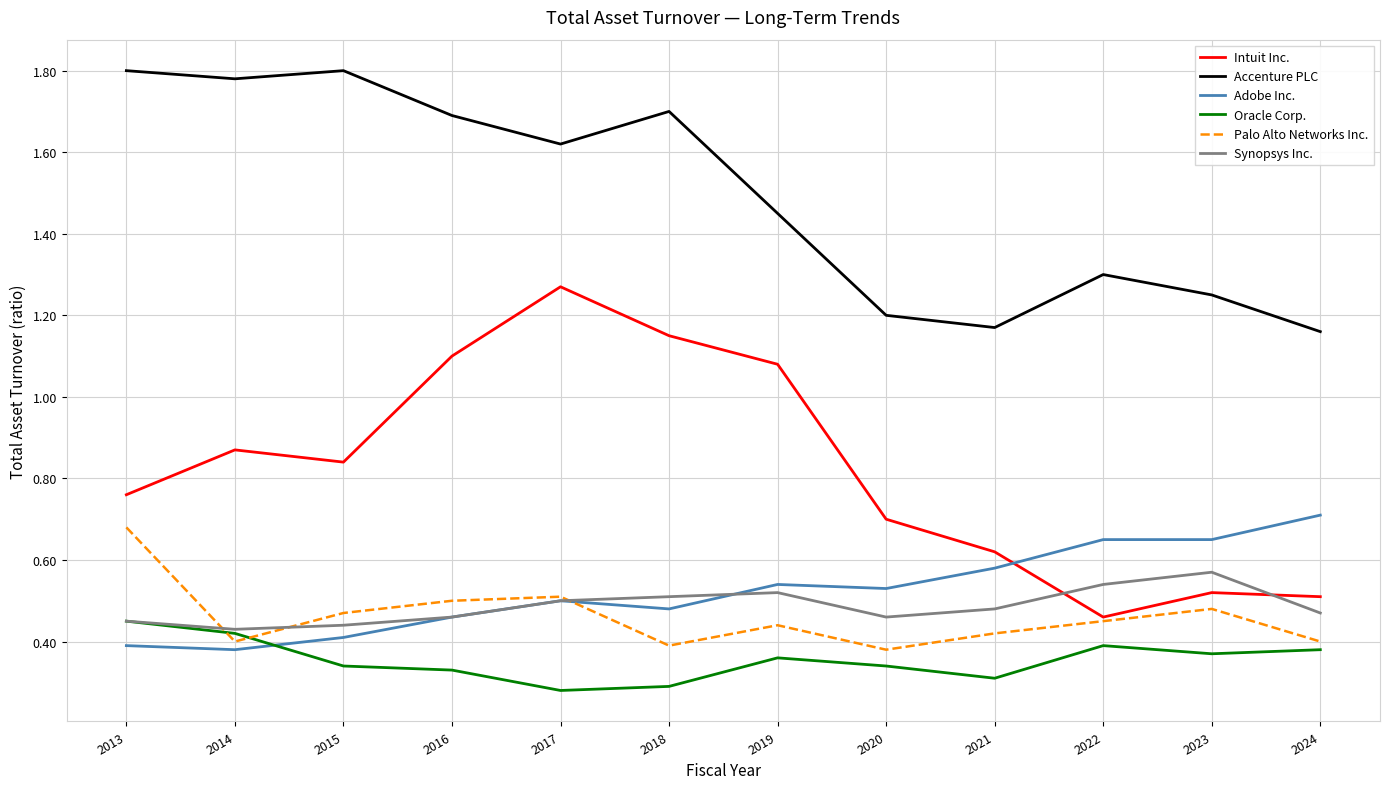

Which series has the largest total across all categories?

Accenture PLC